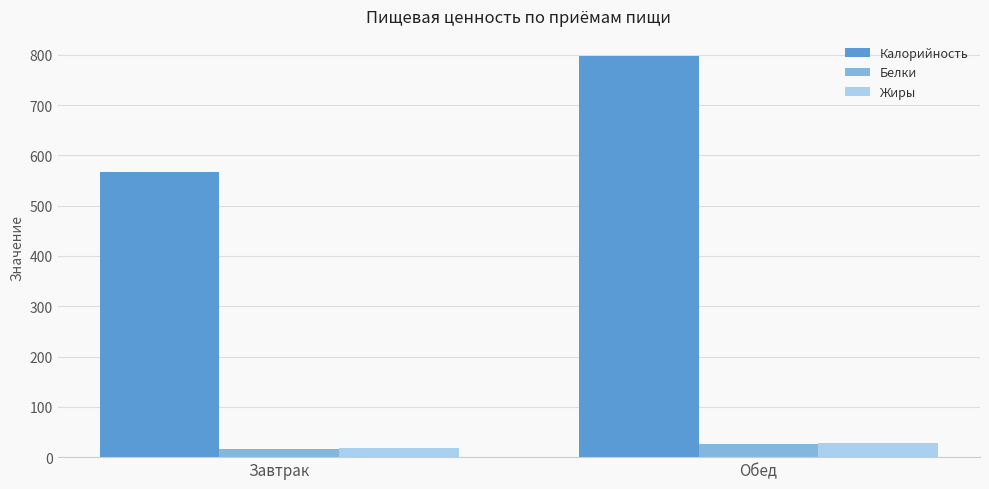

Reading left to right, what are all the values shown in this chart?

Калорийность: Завтрак=566.5	Обед=797.7
Белки: Завтрак=16.4	Обед=25.7
Жиры: Завтрак=17.2	Обед=27.2